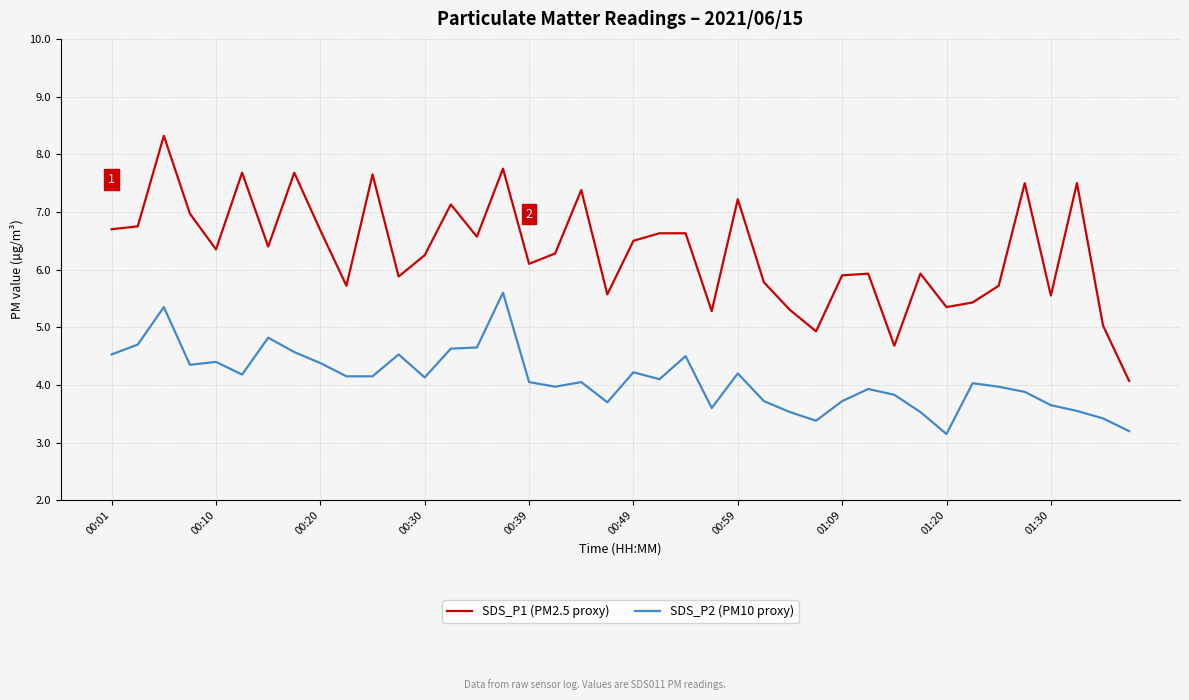

What is the maximum value shown in the chart?

8.3